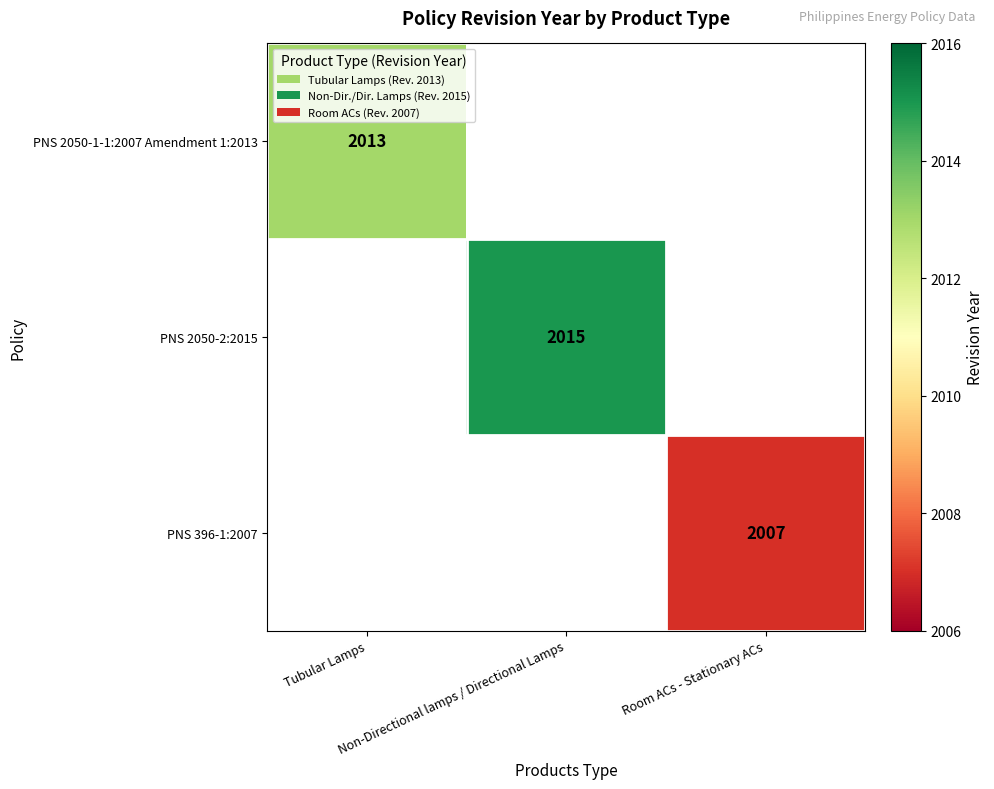

At which label does PNS 2050-1-1:2007 Amendment 1:2013 reach its minimum?

Tubular Lamps